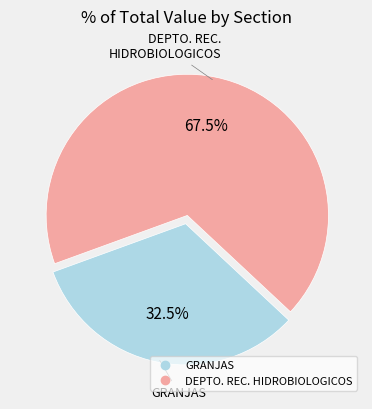

Does any single category account for the majority?

Yes